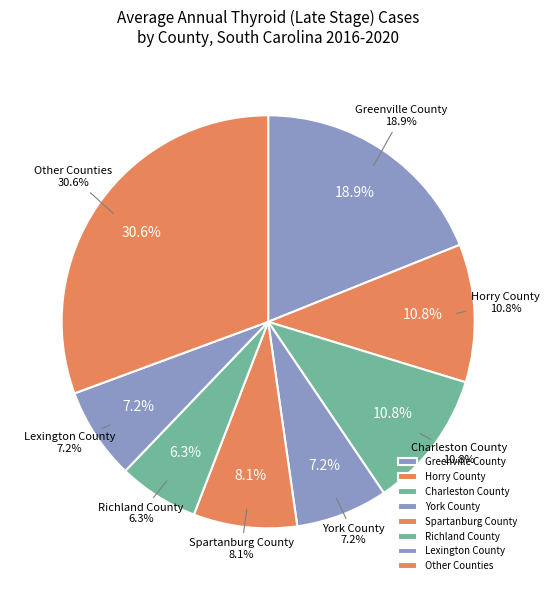

True or false: Spartanburg County accounts for 3% of the total.

False